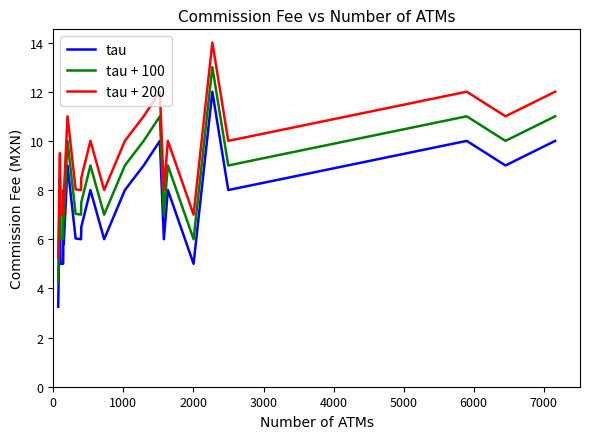

True or false: tau + 100 and tau intersect in this chart.

False